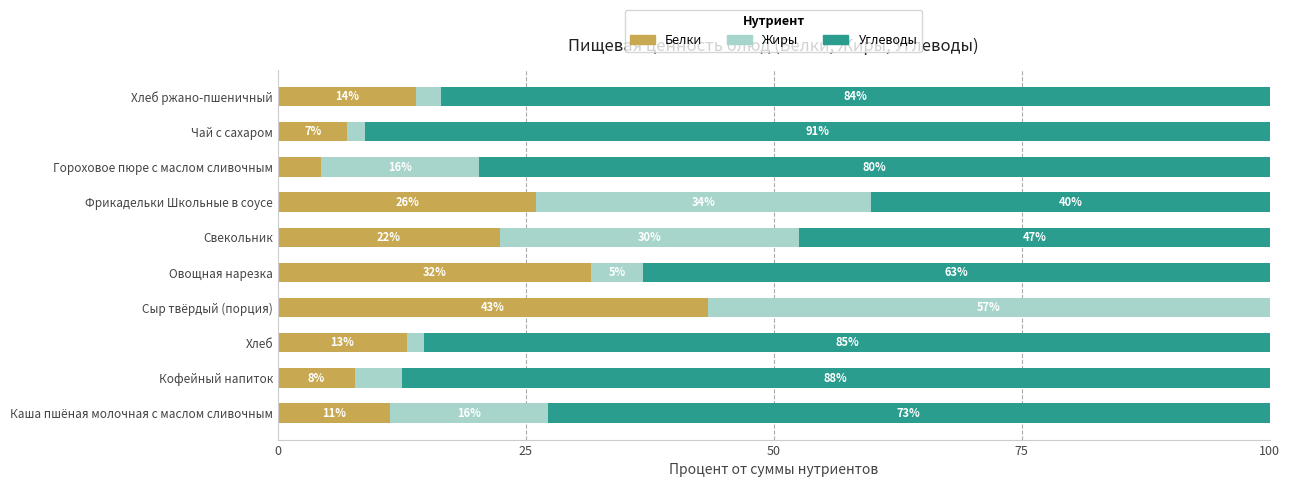

What are all the series names shown in the legend?

Белки, Жиры, Углеводы